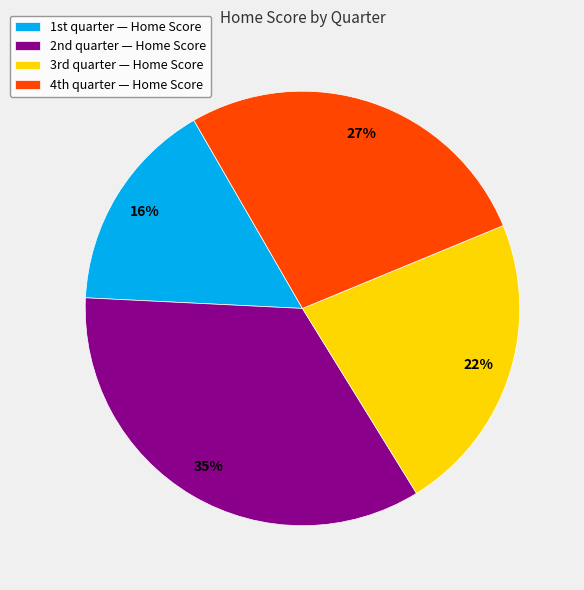

How many segments does this pie chart have?

4